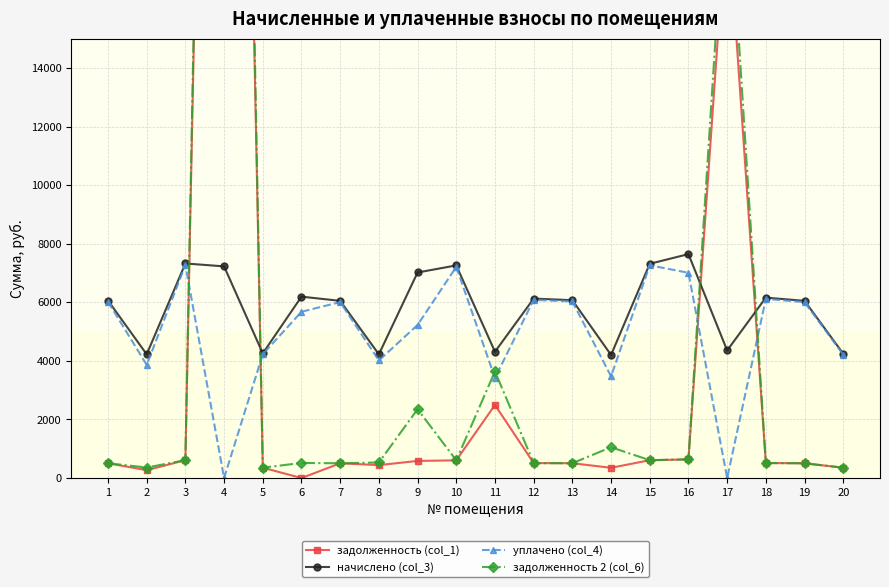

What is the difference between the maximum and minimum values in the уплачено (col_4) series?

7276.7